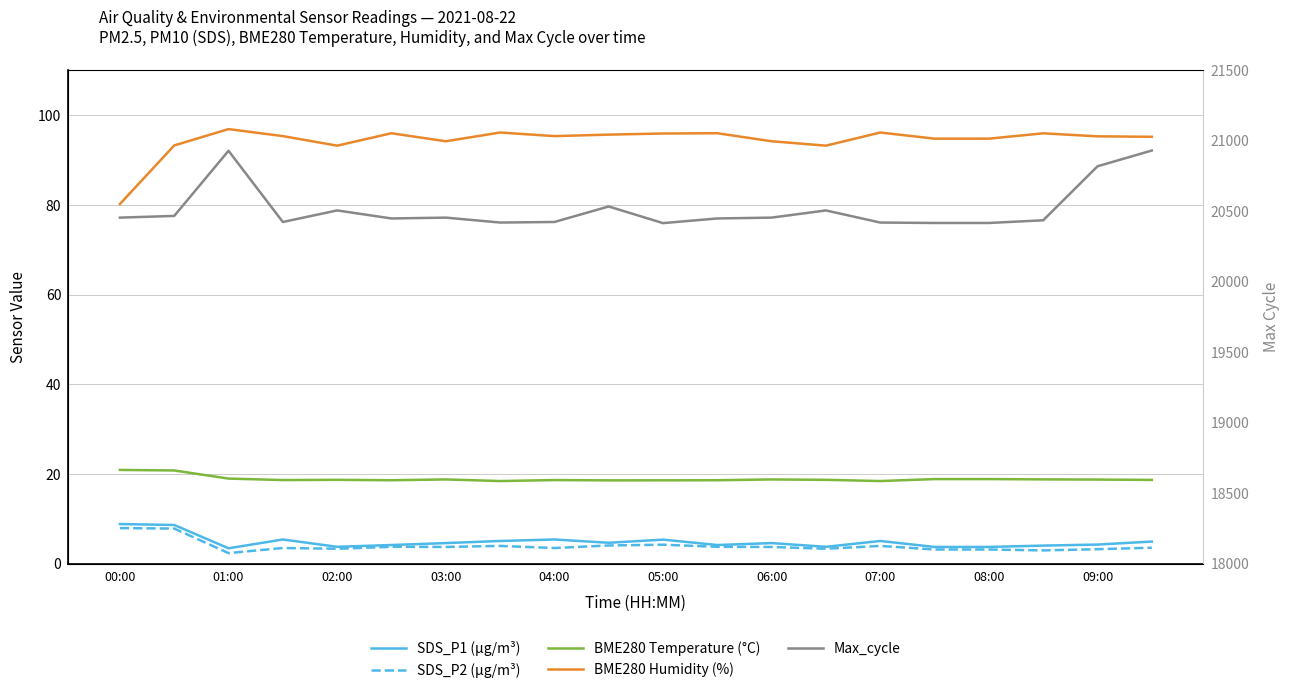

Which series has the widest spread of values?

Max_cycle